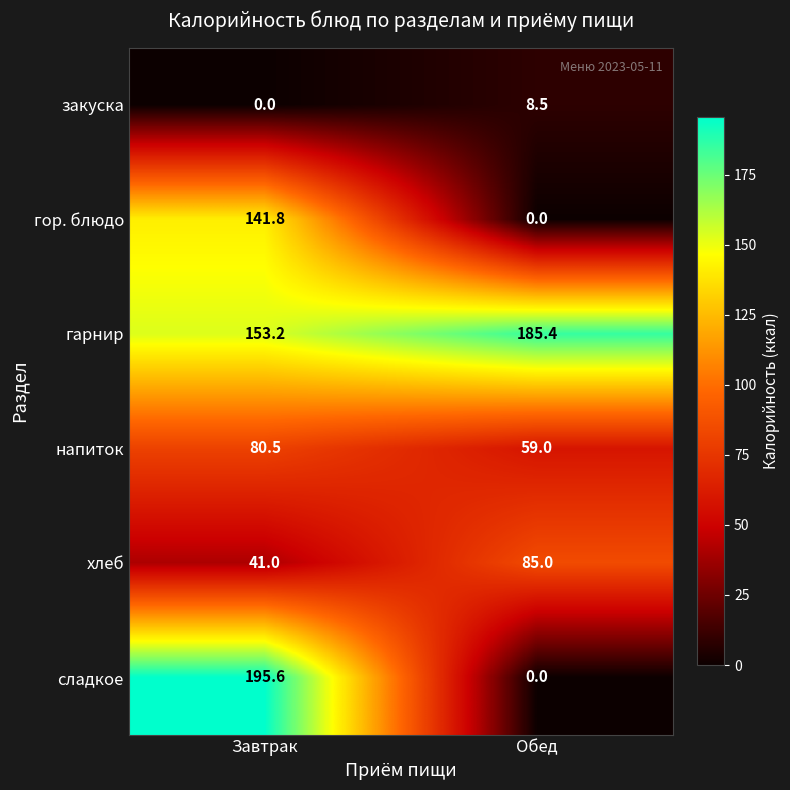

Reading left to right, what are all the values shown in this chart?

закуска: 0.0	8.5
гор. блюдо: 141.8	0.0
гарнир: 153.2	185.4
напиток: 80.5	59.0
хлеб: 41.0	85.0
сладкое: 195.6	0.0